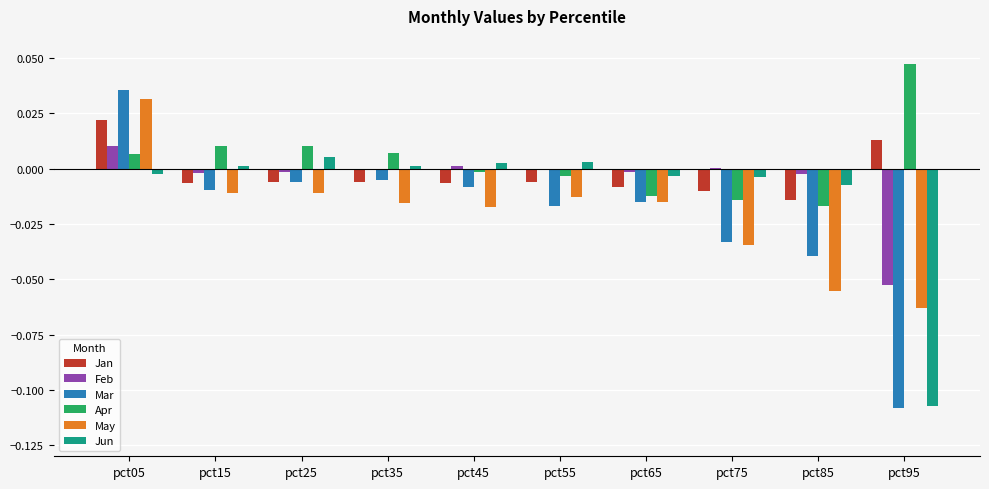

True or false: Jun has a value of -0.0 at pct05.

True